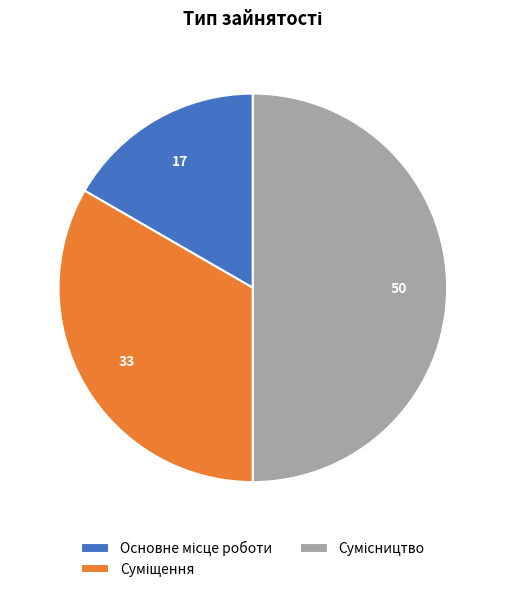

Is it true that Основне місце роботи is 22% of the pie?

False